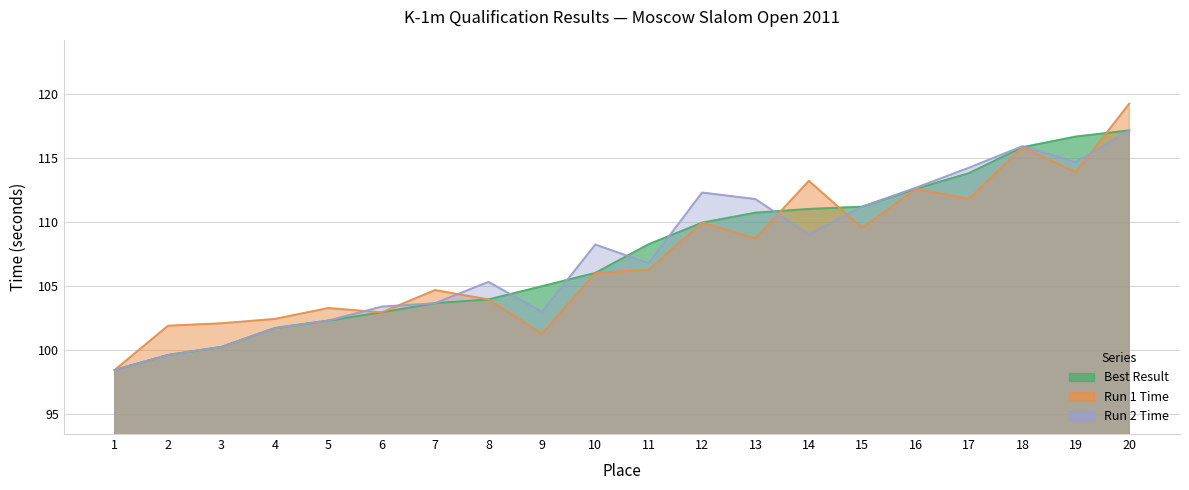

What is the total value across all series at 7?

312.0